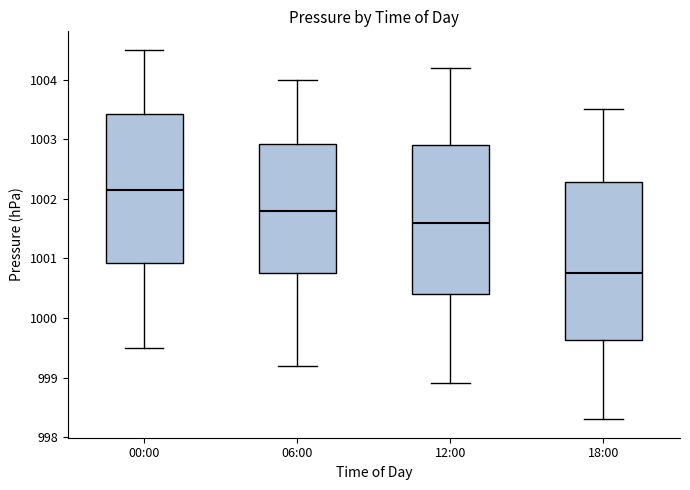

Comparing the boxes themselves (not the whiskers), which one is the tallest?

18:00